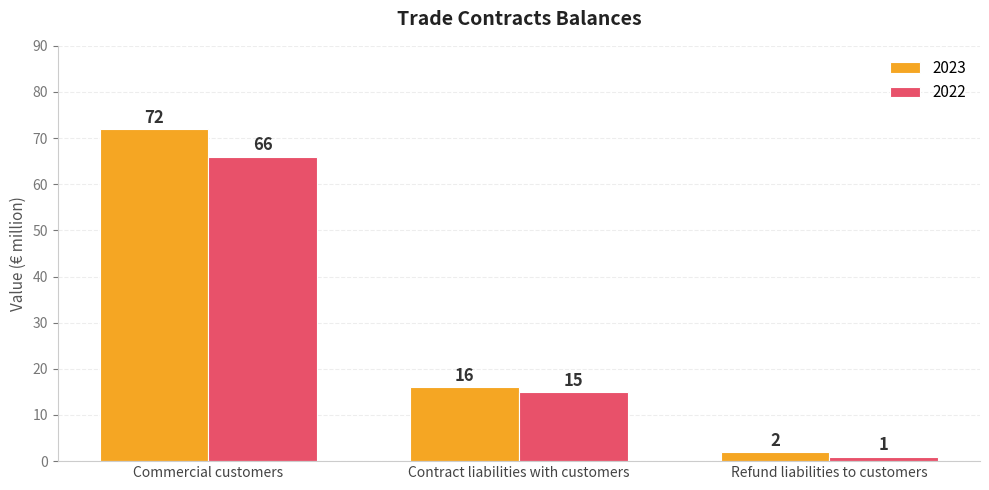

Reading right to left, transcribe all the data shown in this chart.

2023: 2	16	72
2022: 1	15	66